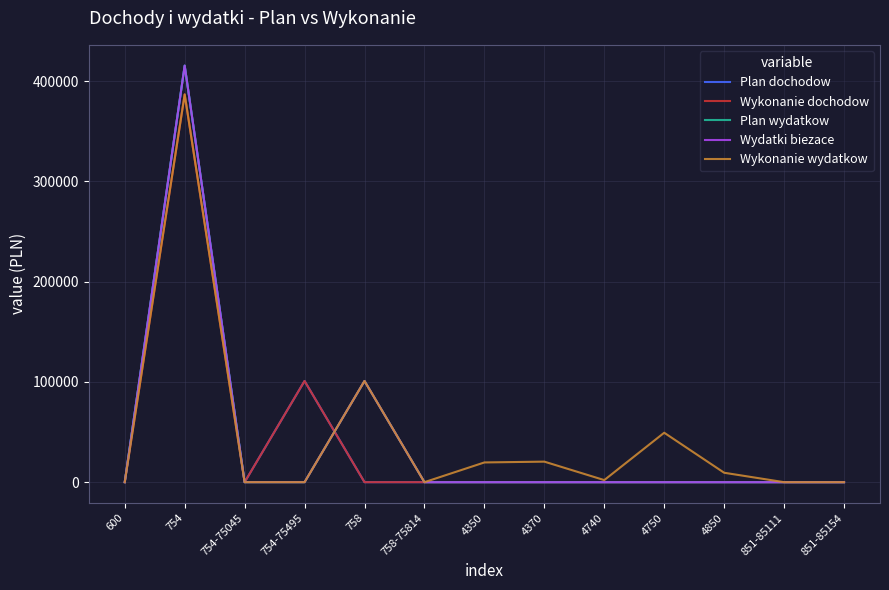

What is the label of the 12th point from the right?

754